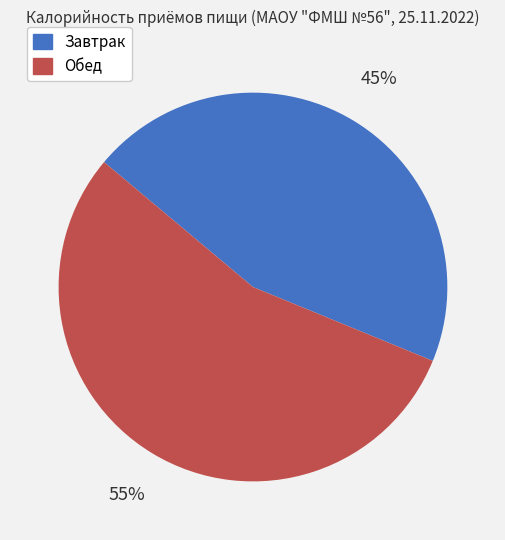

Rank the categories by value from lowest to highest.

Завтрак, Обед